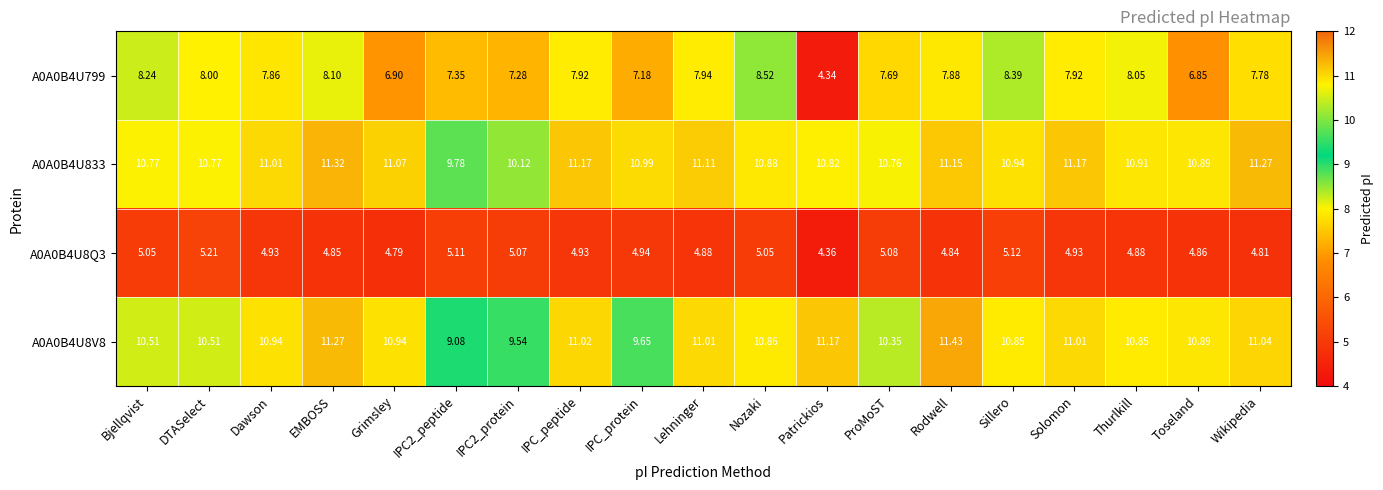

Where does the A0A0B4U799 series first go above 7?

Bjellqvist